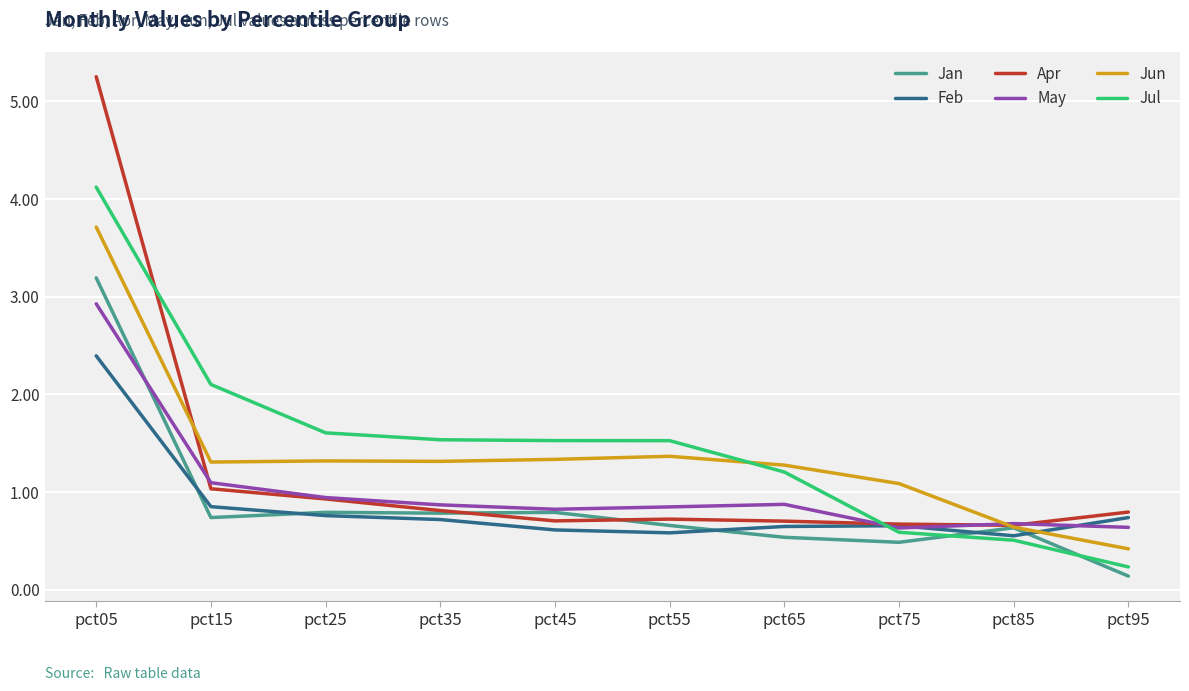

At which label does Jun reach its peak?

pct05